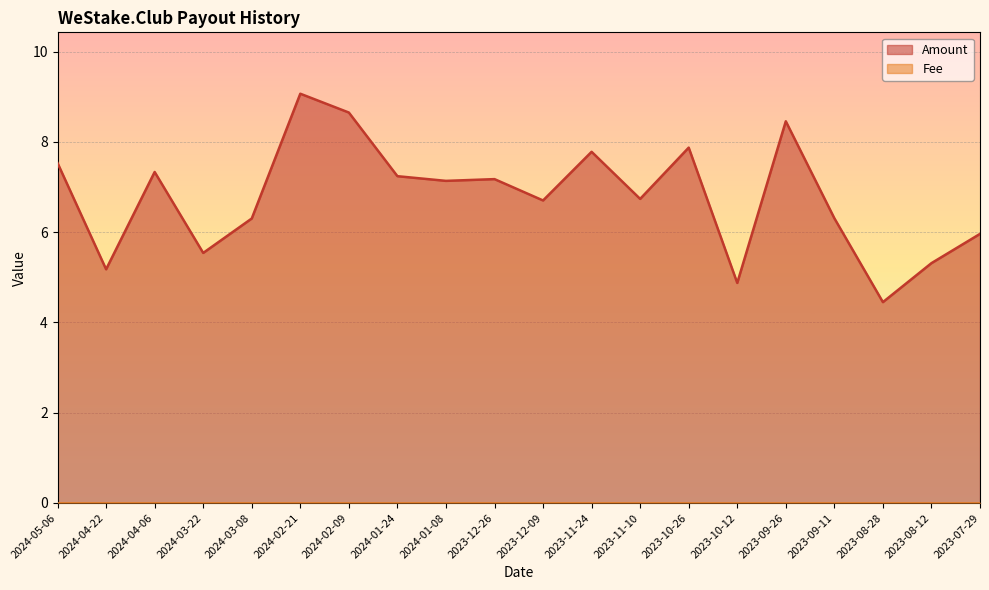

What is the average value?

6.8